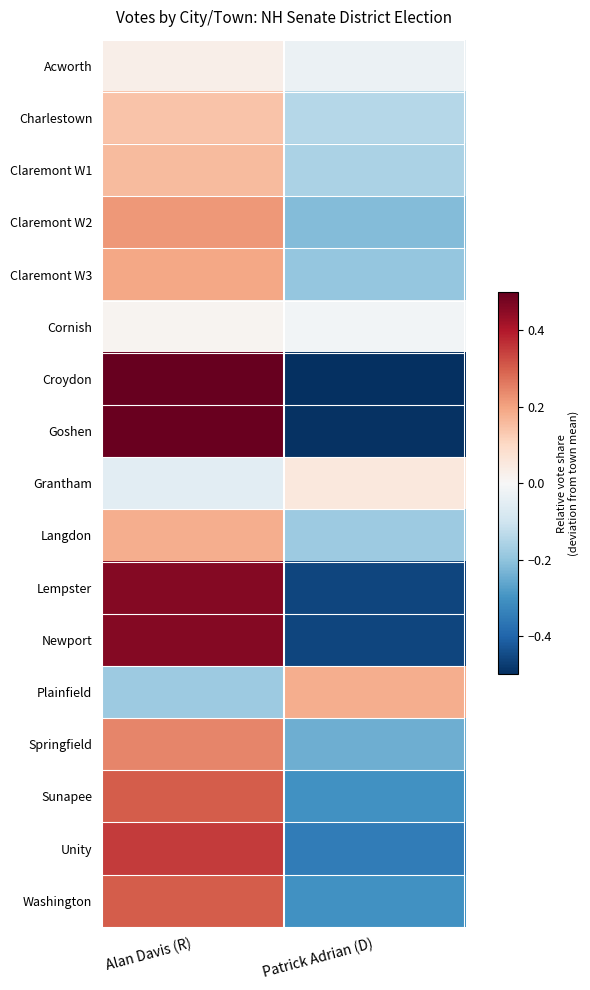

What is the spread (max minus min) of values at Alan Davis (R)?

0.7